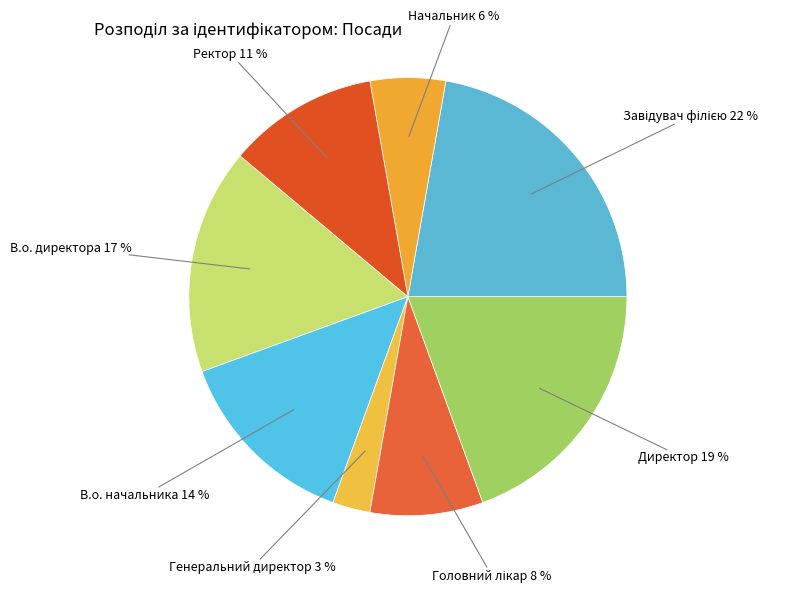

How many segments does this pie chart have?

8